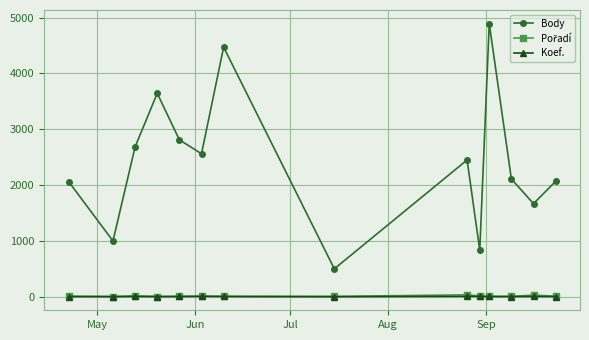

How many interior local peaks does the Body series have?

4